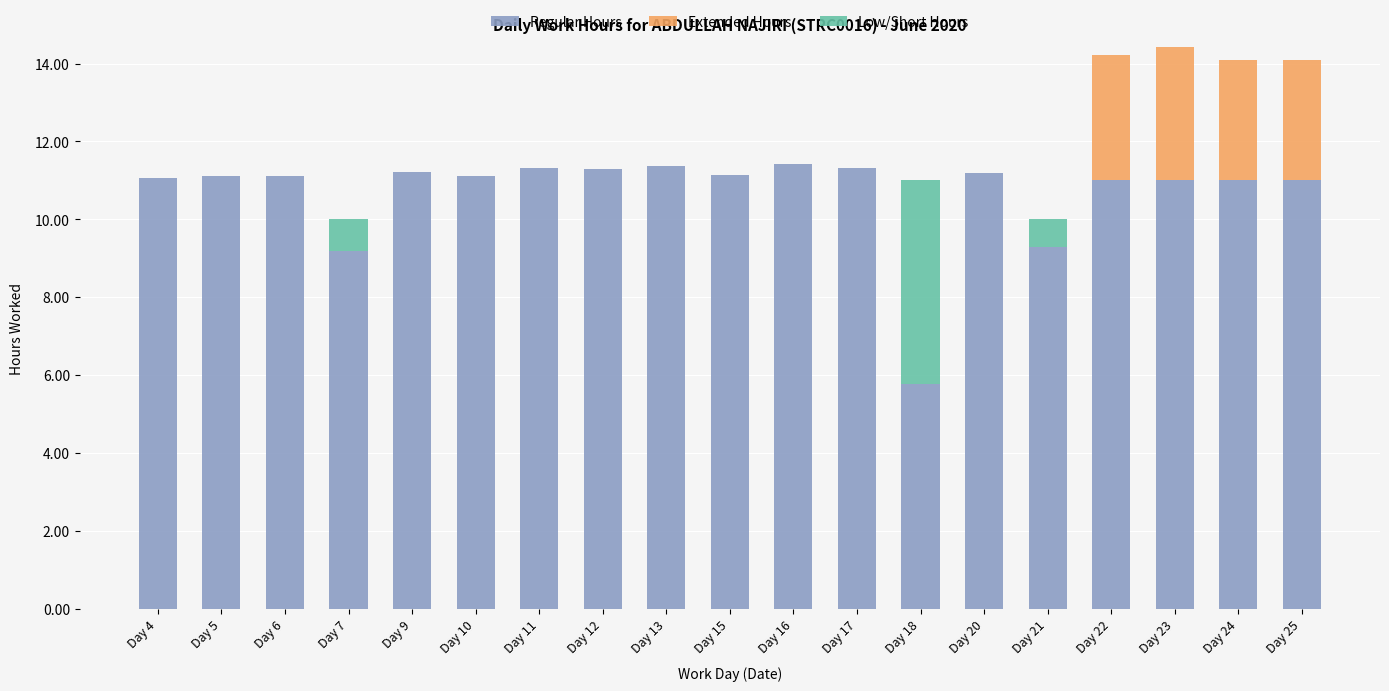

Are the bars grouped side by side (vs. stacked)?

No